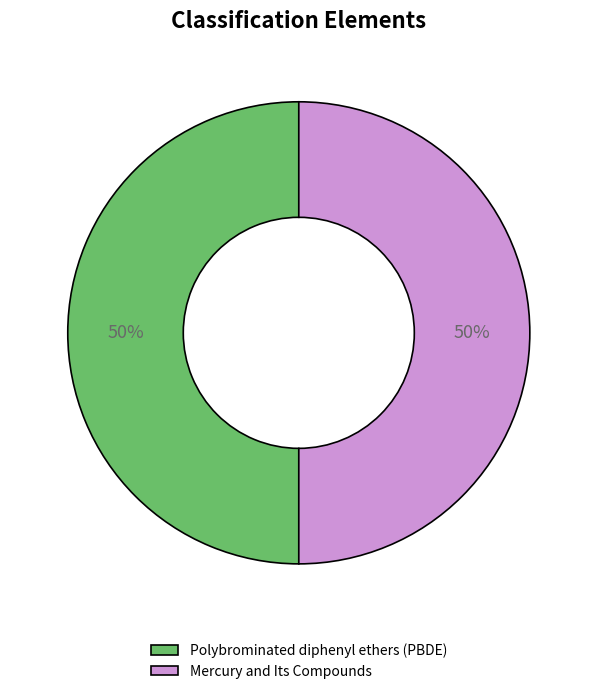

True or false: Polybrominated diphenyl ethers (PBDE) accounts for 36% of the total.

False